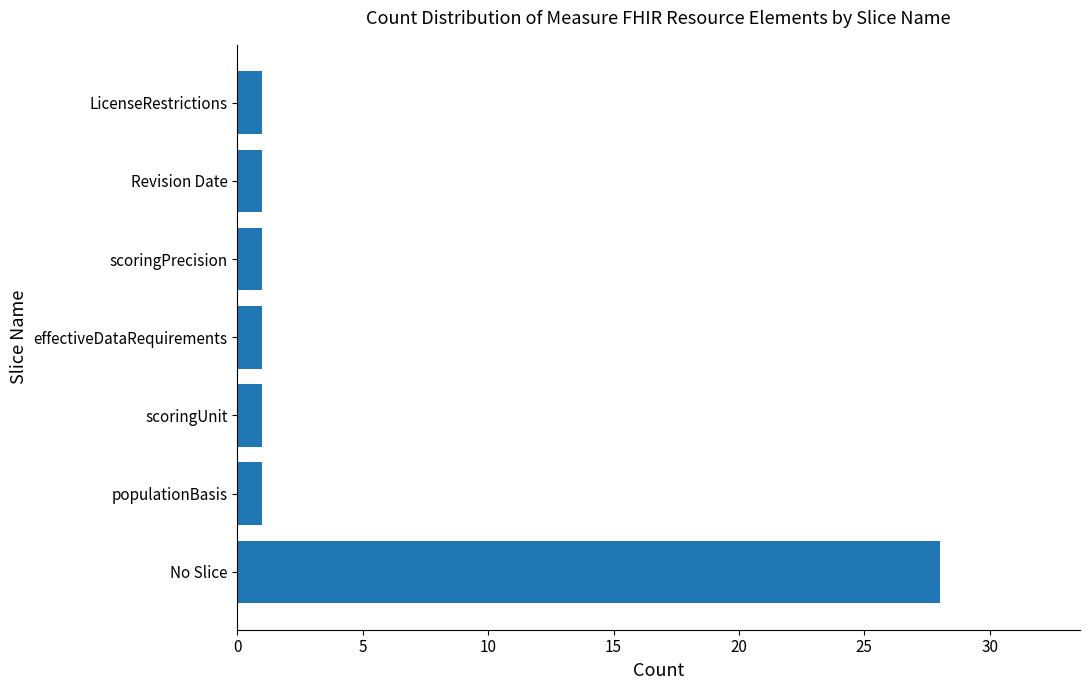

The value at Revision Date is 1. True or false?

True